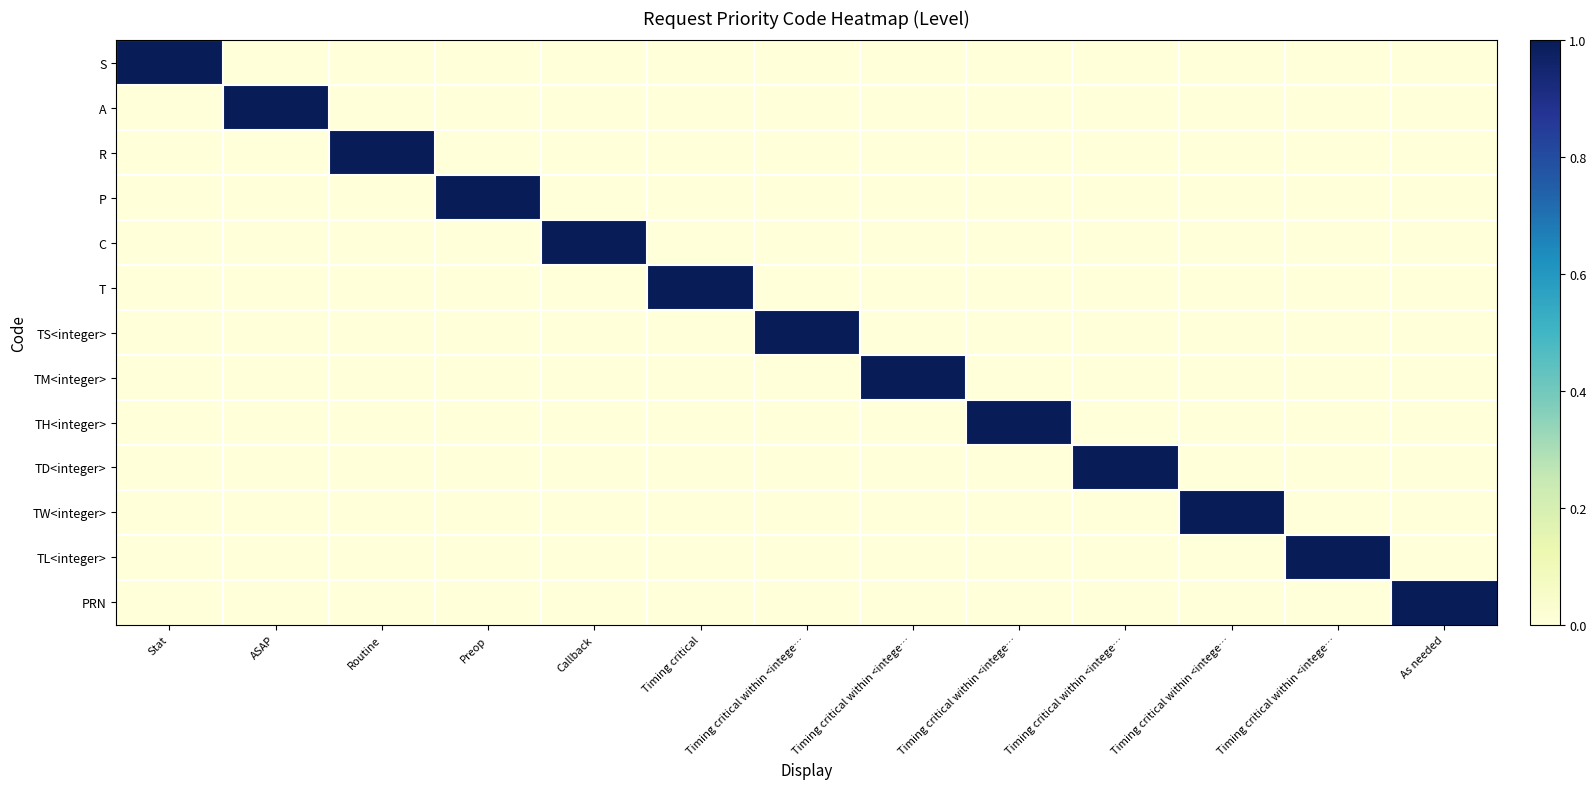

Which series has the largest range (max minus min)?

S